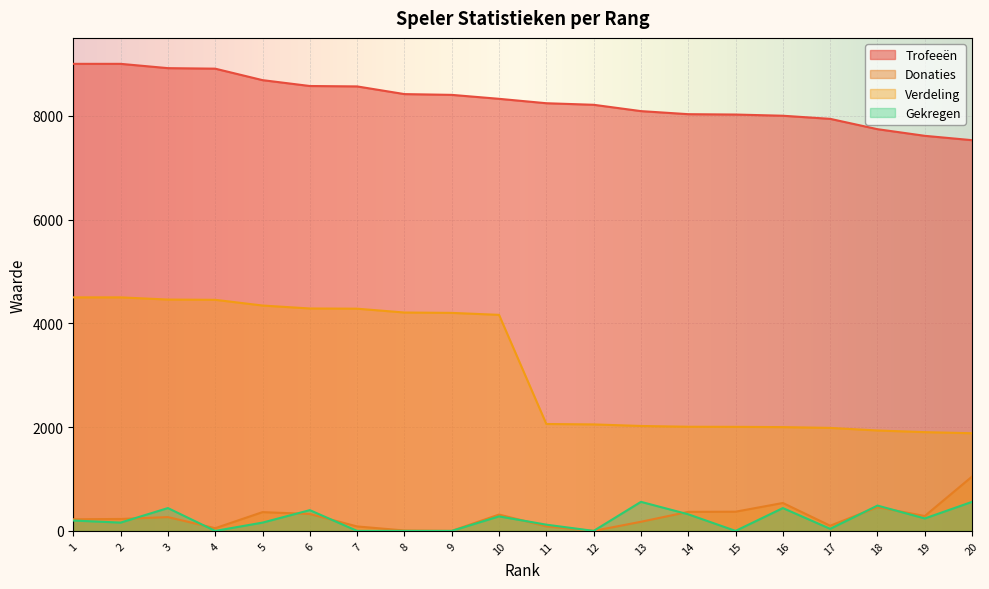

The value of Verdeling at 12 is 2052. True or false?

True